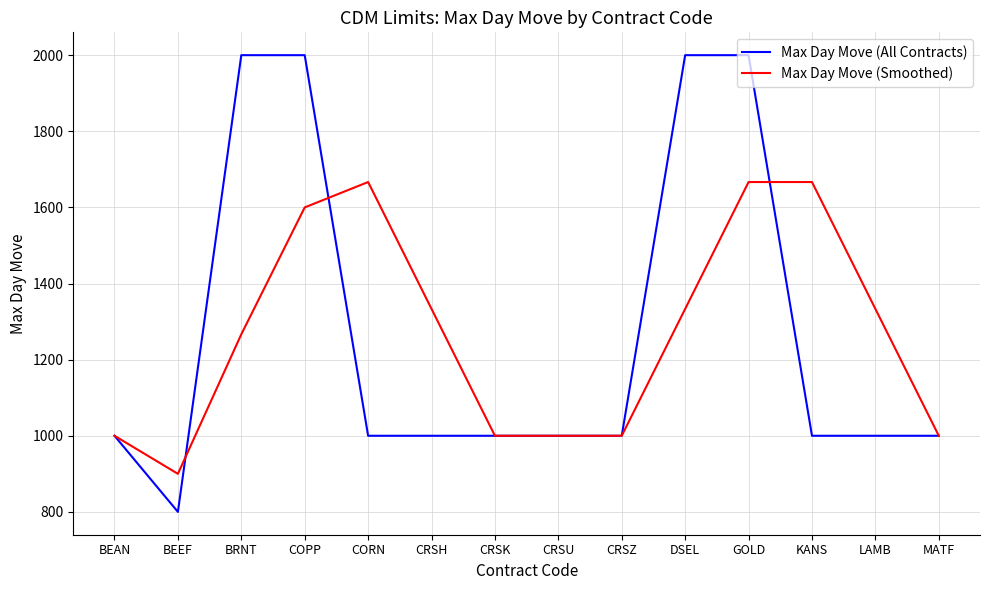

At which category does Max Day Move (Smoothed) reach its first local peak?

CORN